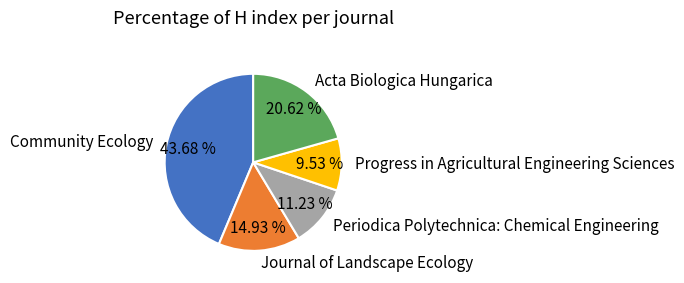

To the nearest percent, what portion does Community Ecology represent?

44%